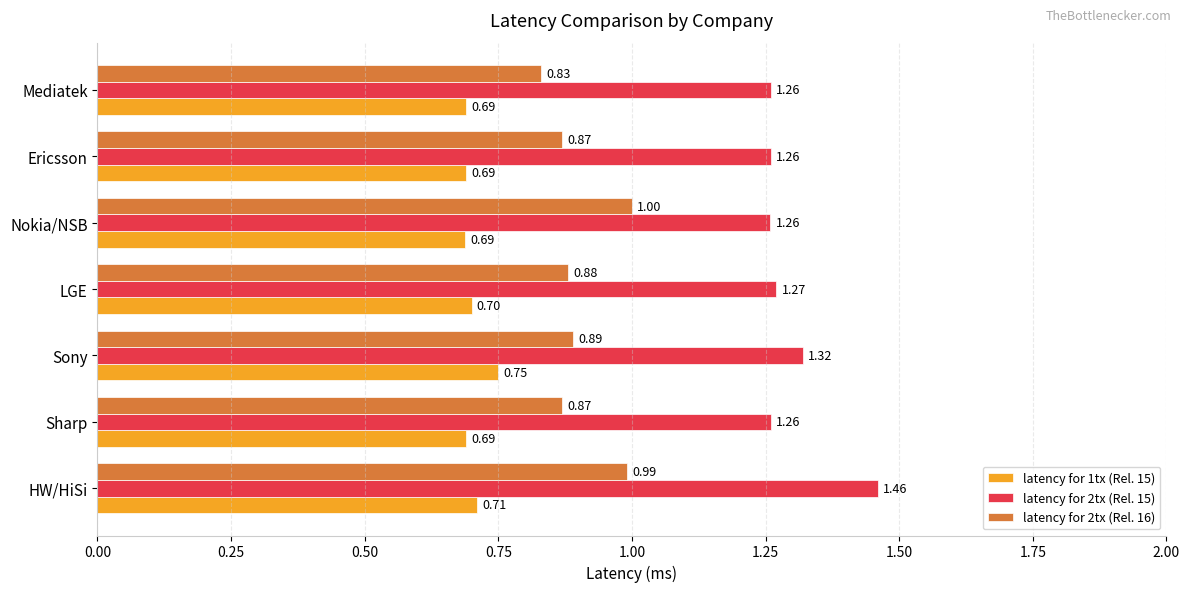

Which series has the largest total across all categories?

latency for 2tx (Rel. 15)